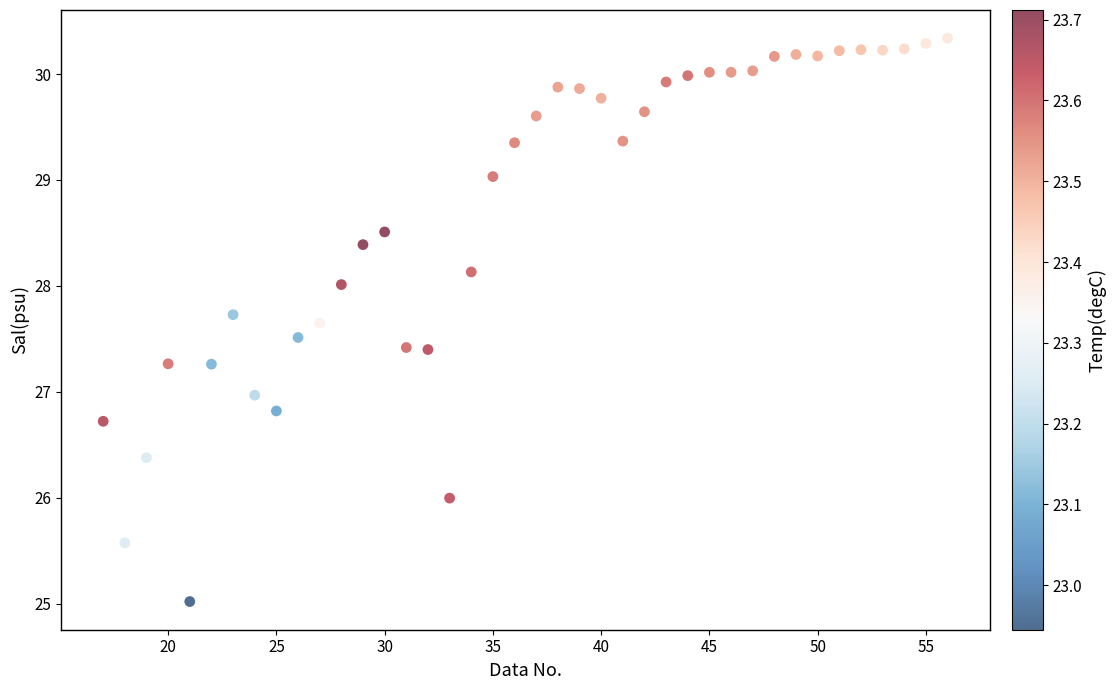

What is the range of X values (max minus min)?

39.0